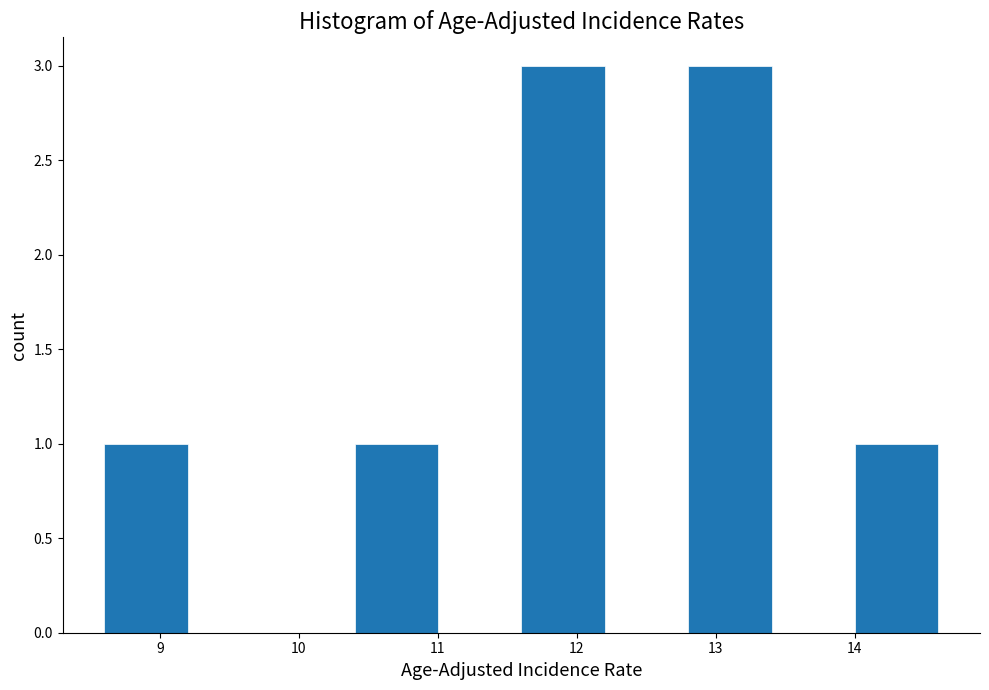

How tall is the bar that spans 10.4 to 11.0 on the x-axis? The values are not printed on the chart, so give them approximately, as read against the axis.

1